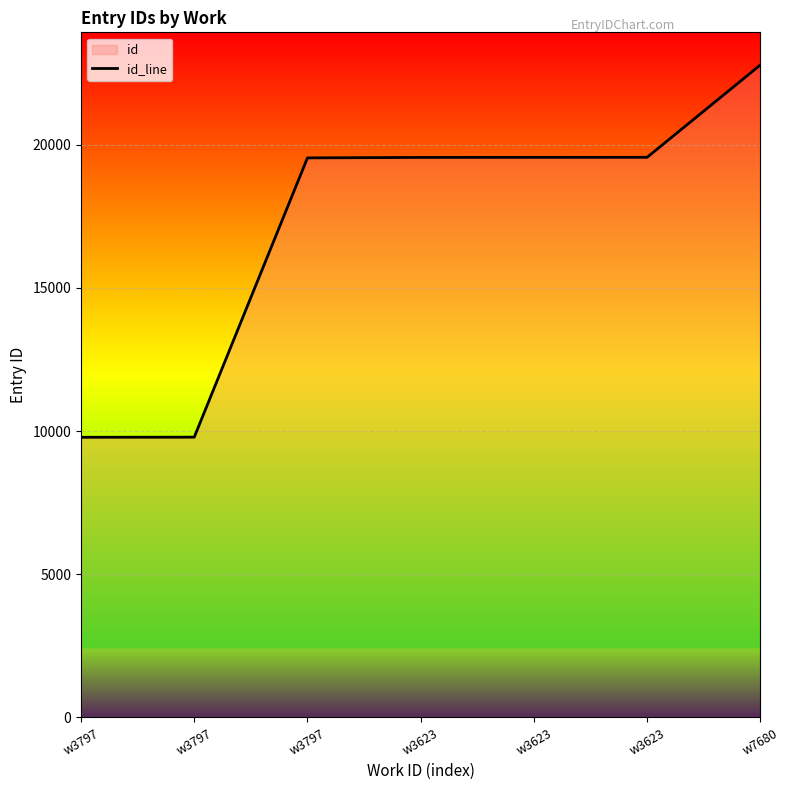

Between w3797 and w3623, which is larger?

w3623